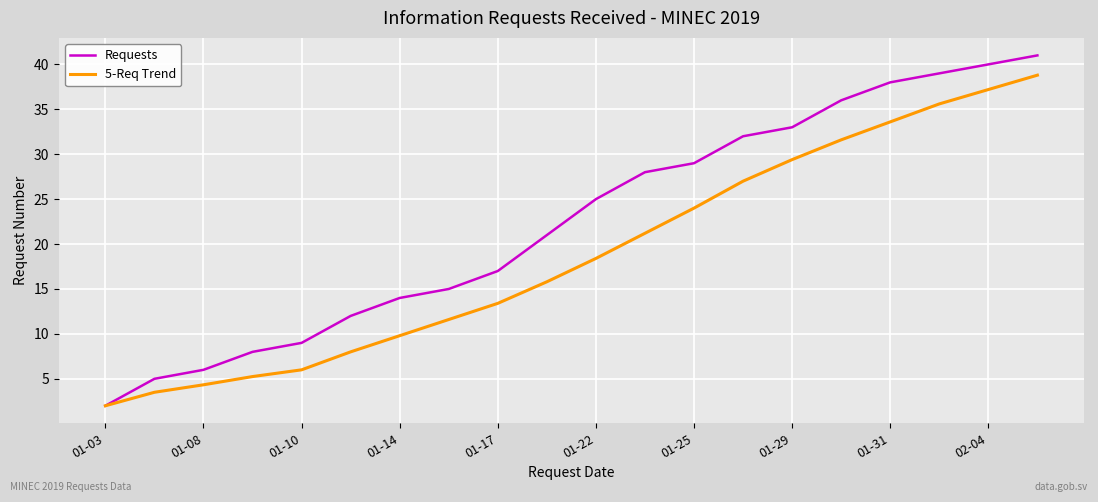

Rank the series by their maximum value, from lowest to highest.

5-Req Trend, Requests